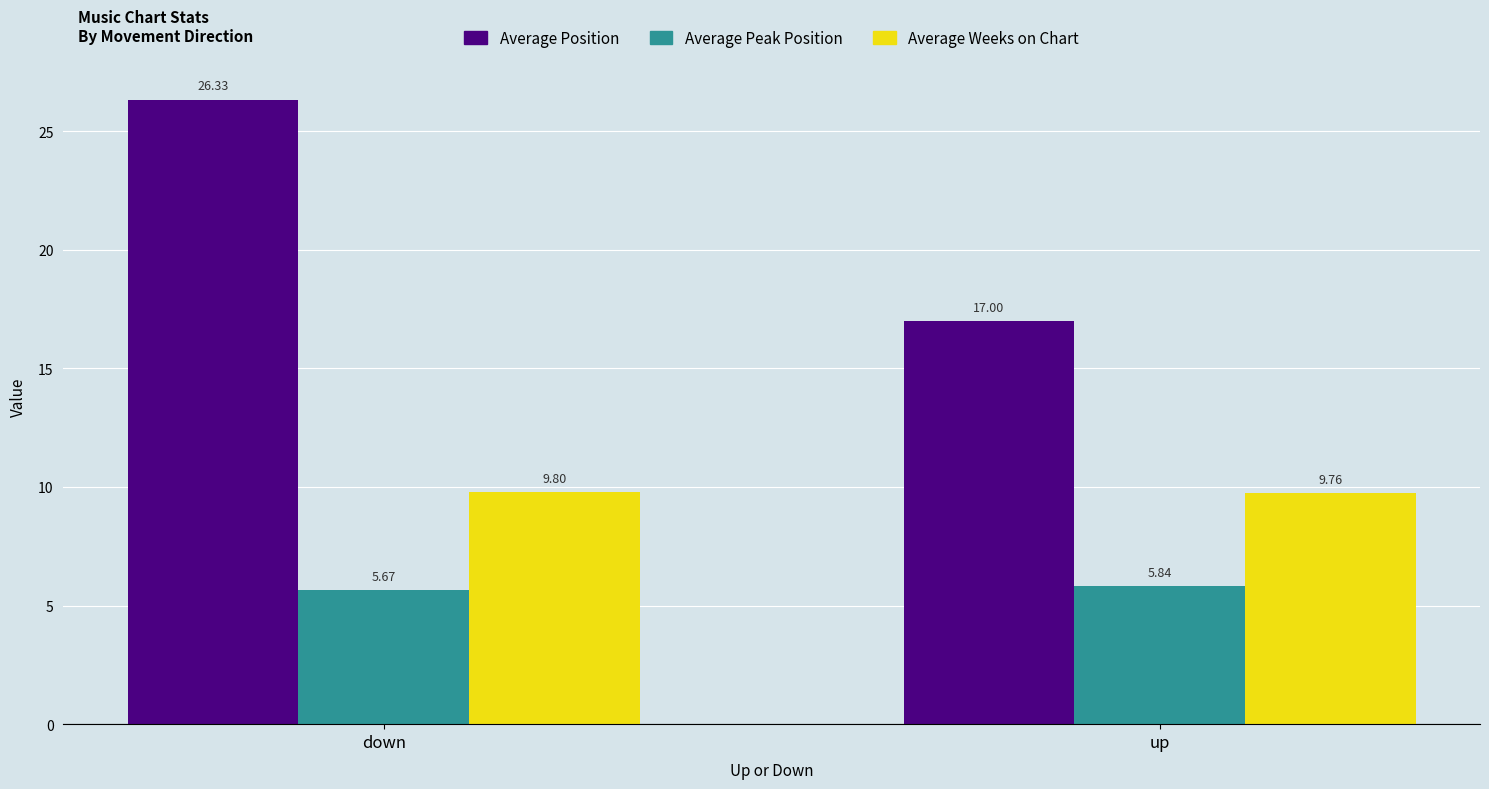

Which series has the widest spread of values?

Average Position